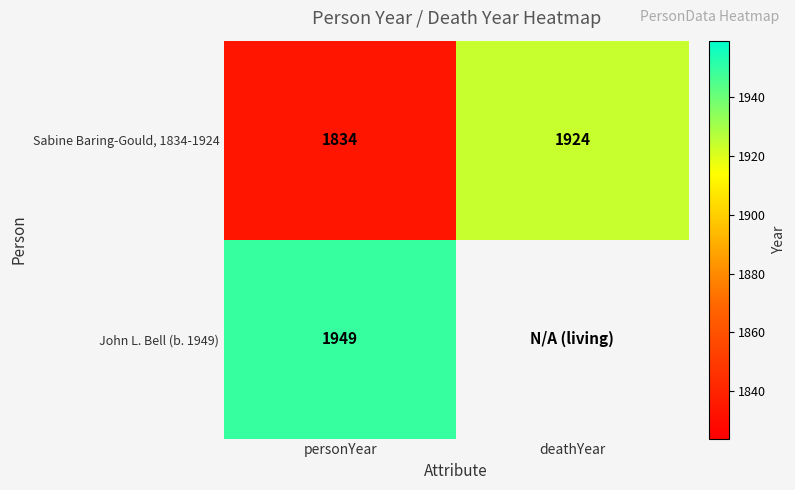

The John L. Bell (b. 1949) series shows 3061 at personYear. True or false?

False